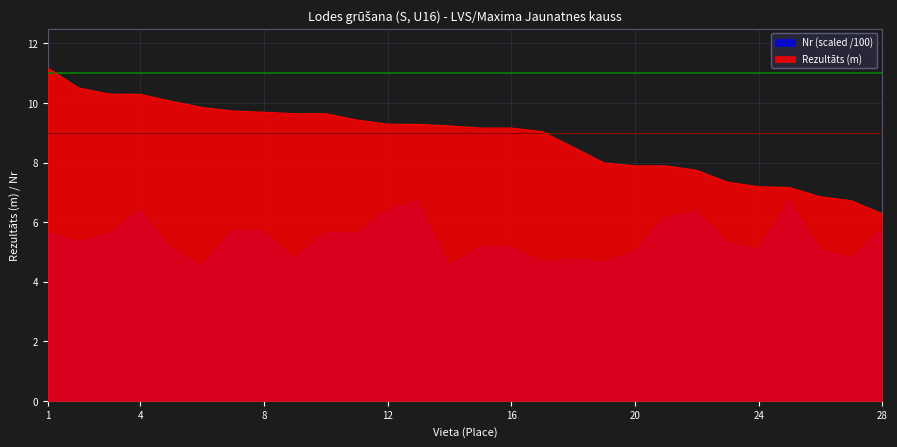

At which label does Nr reach its peak?

25